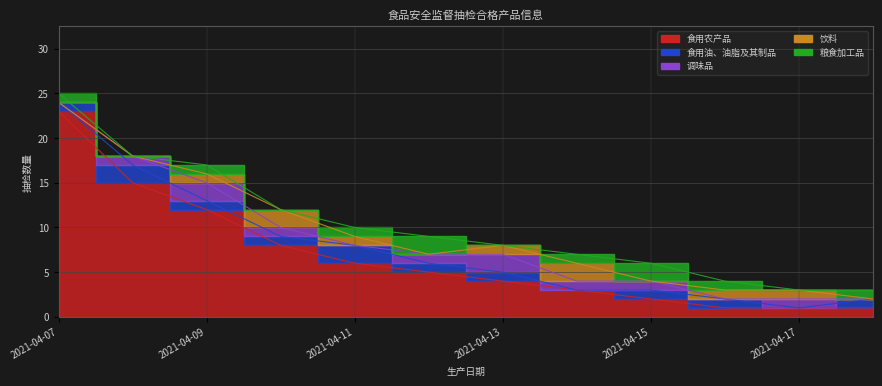

True or false: 调味品 has more than 1 interior local peaks.

True